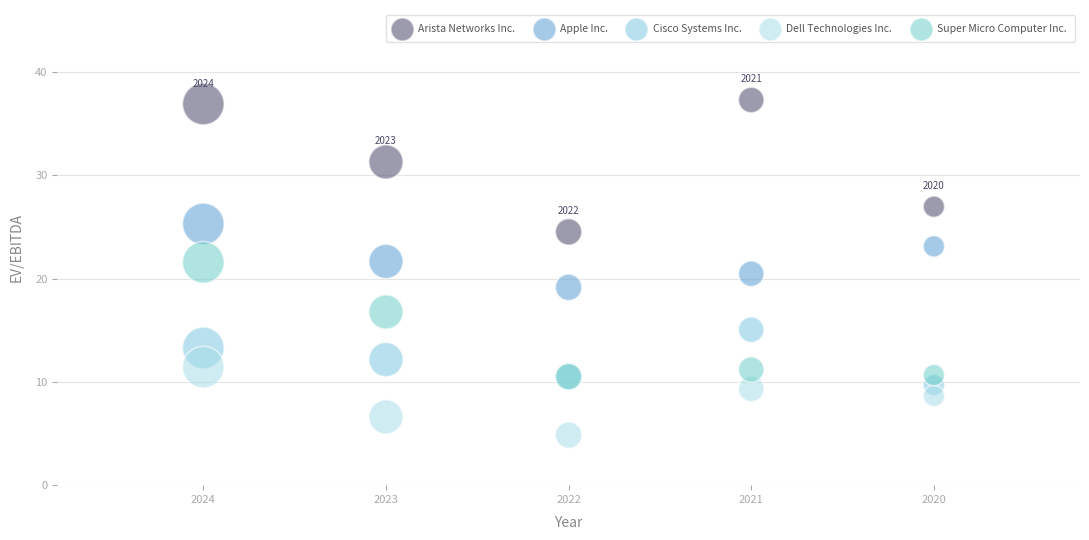

In the Dell Technologies Inc. series, what Y value is closest to 8?

8.6